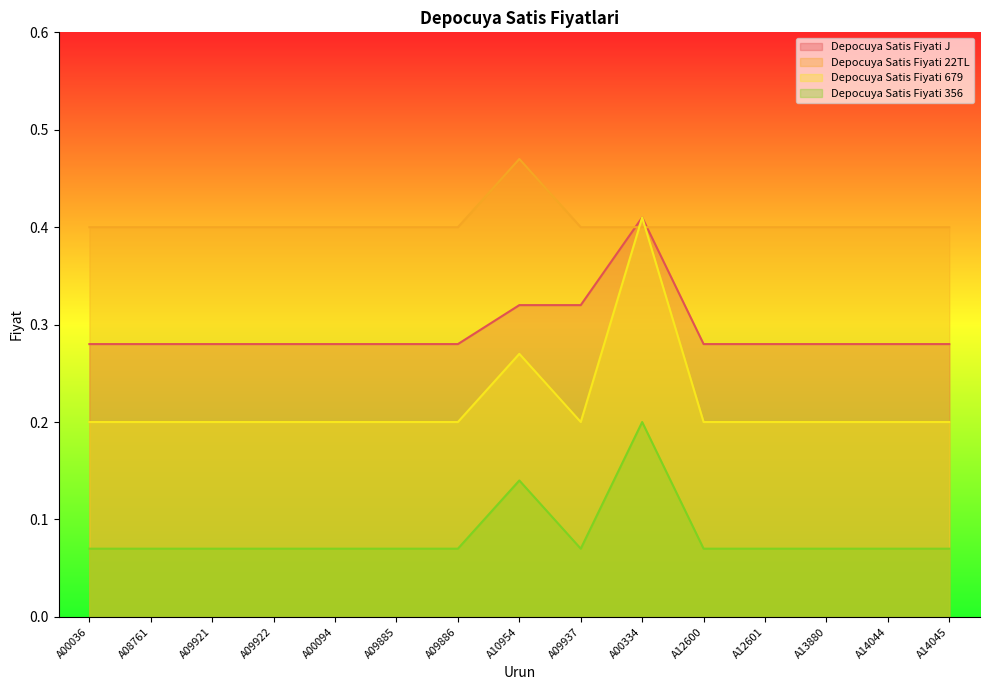

True or false: Depocuya Satis Fiyati 679 and Depocuya Satis Fiyati 356 cross at least once.

False